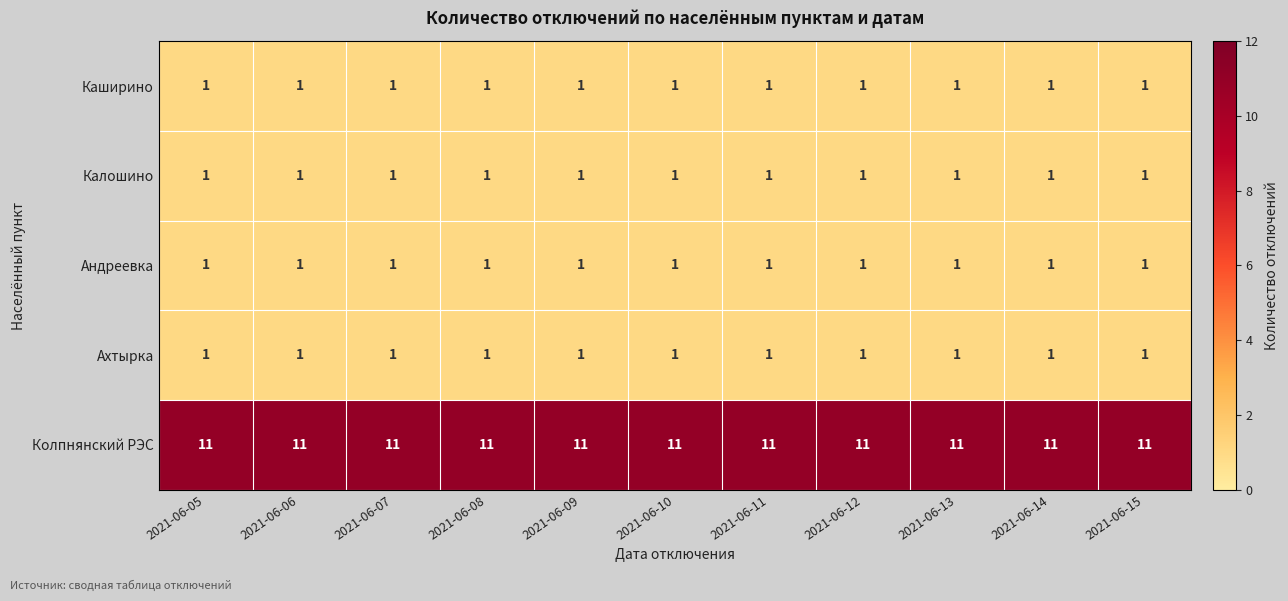

The Калошино series shows 1 at 2021-06-12. True or false?

True